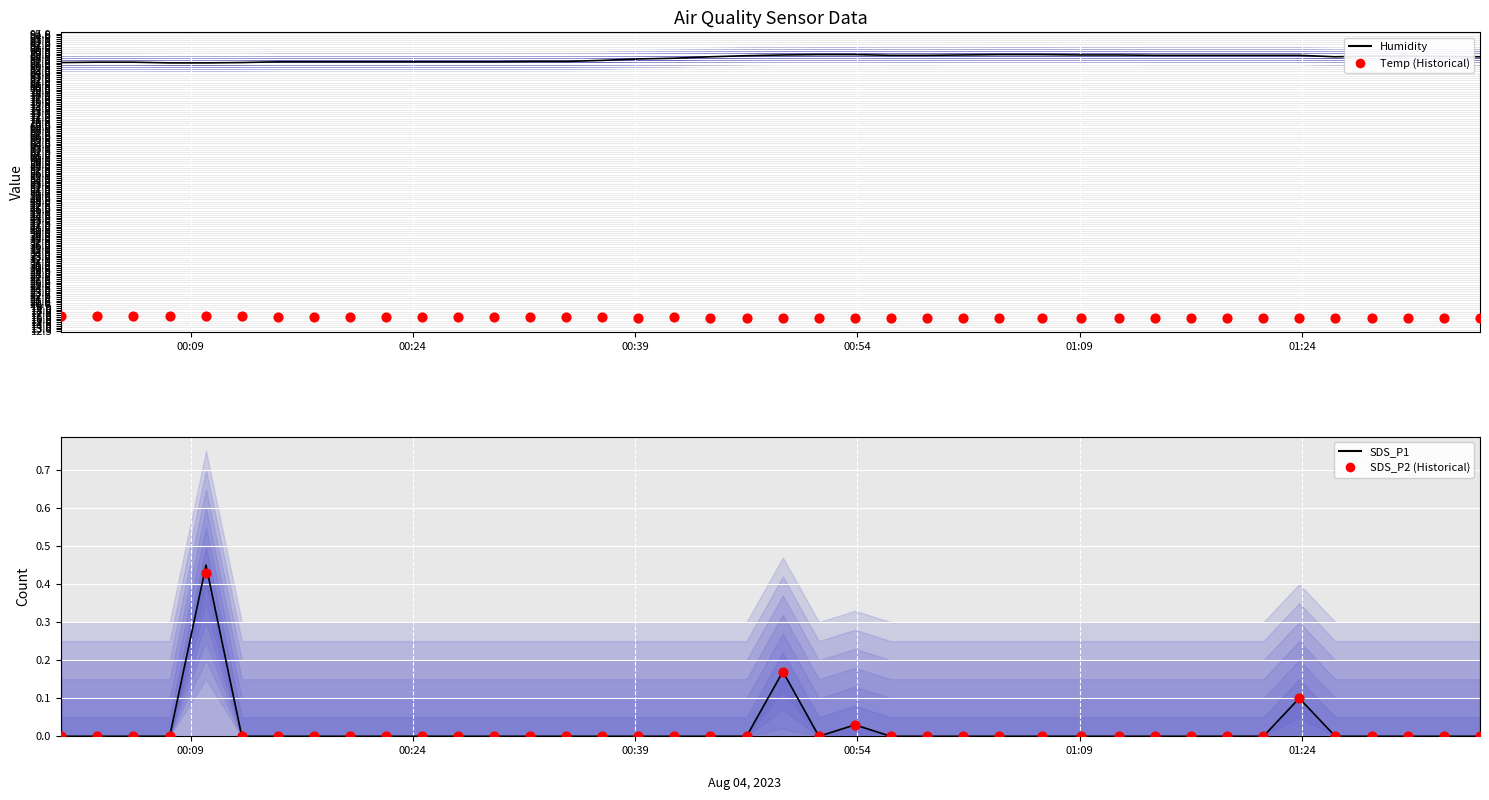

Which series reaches the minimum Y coordinate?

SDS_P1 (line)